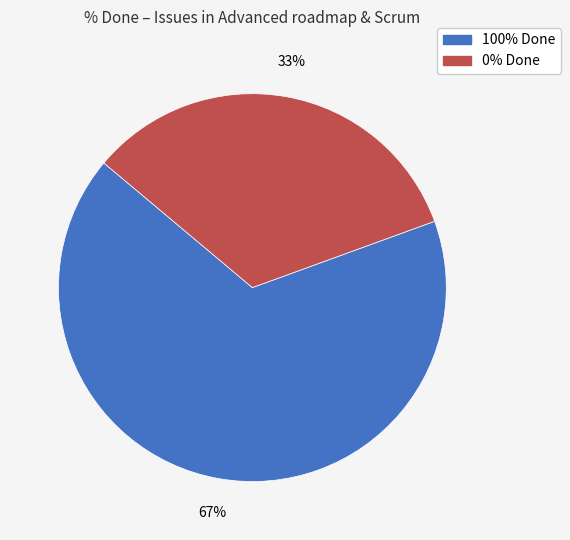

Is there a majority slice in this chart?

Yes